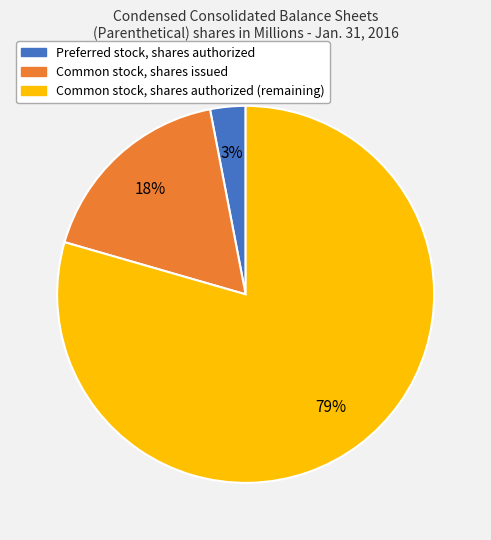

To the nearest percent, what is the average slice percentage?

33%